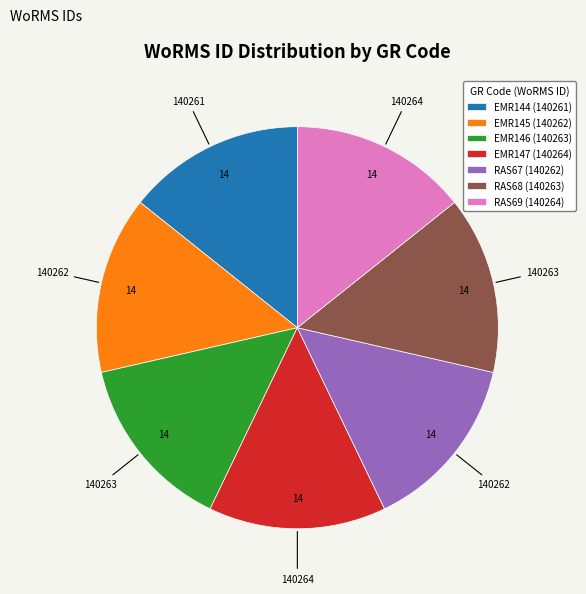

The RAS68 slice represents 25% of the pie. True or false?

False